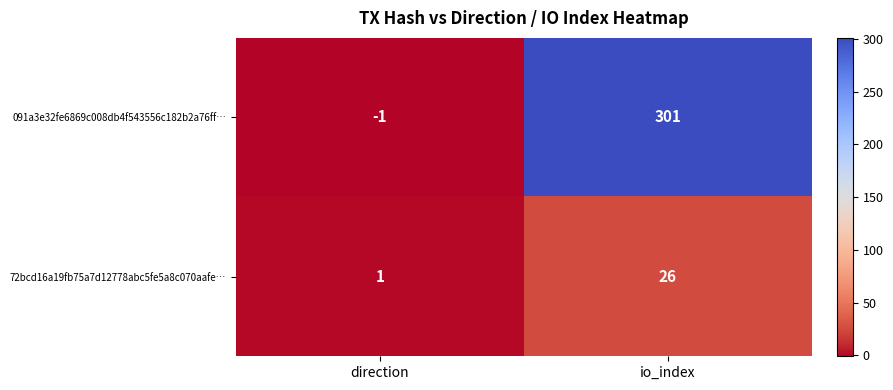

Which series has the widest spread of values?

091a3e32fe6869c008db4f543556c182b2a76ff…